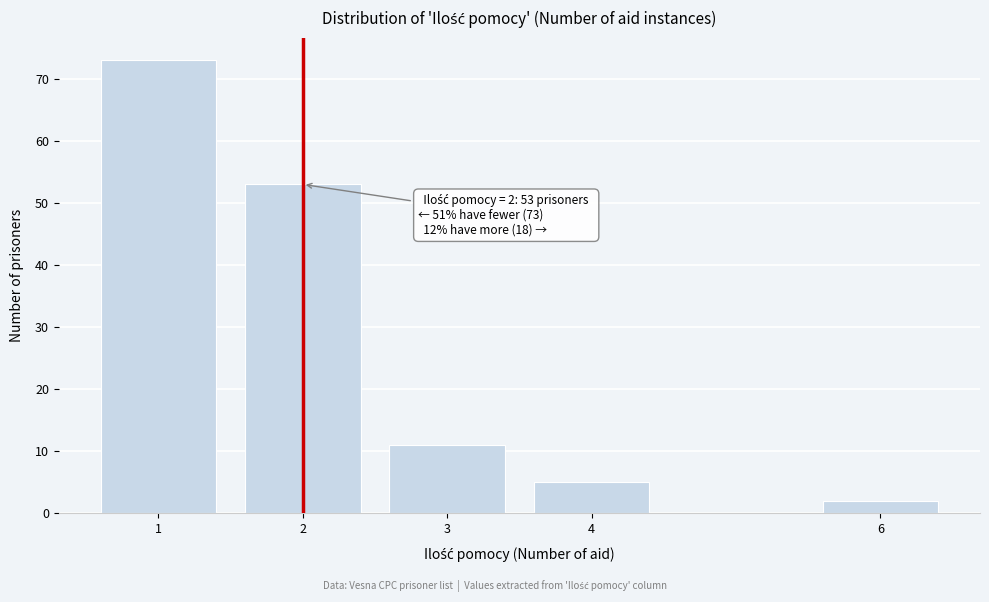

Reading left to right, transcribe all the data shown in this chart.

1=73	2=53	3=11	4=5	6=2